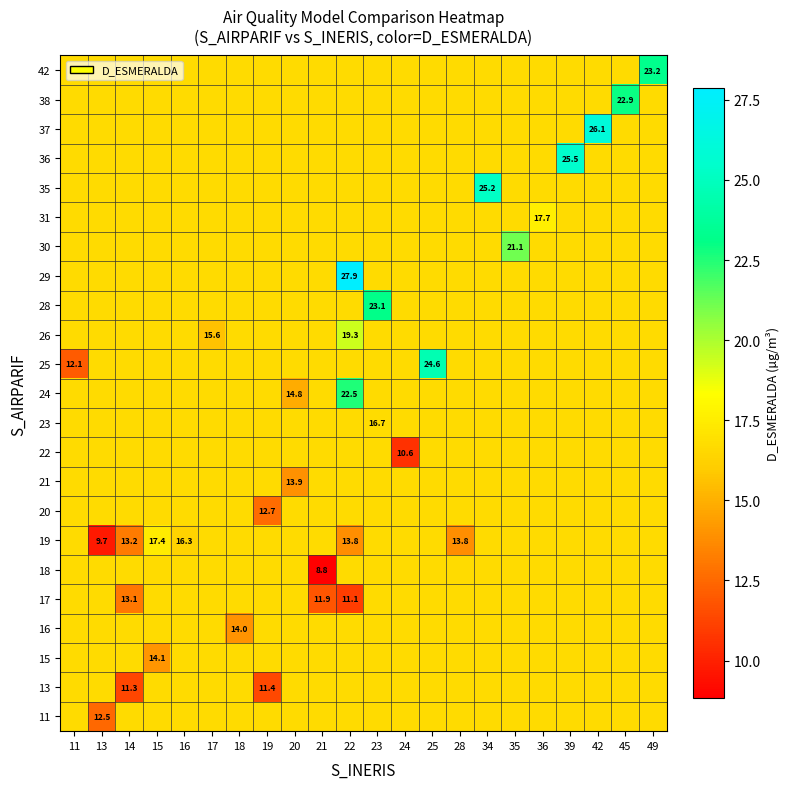

At which category is the sum across all series the highest?

22